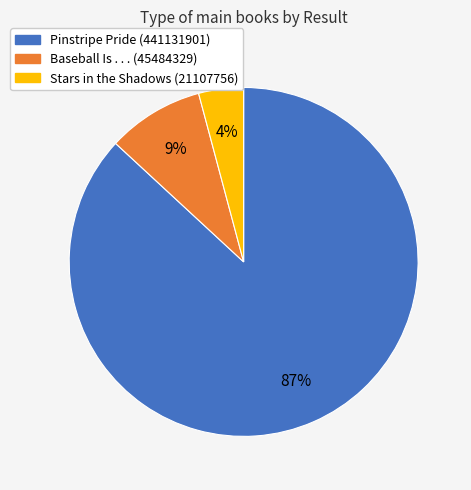

To the nearest percent, what percentage of the pie is Pinstripe Pride (441131901)?

87%